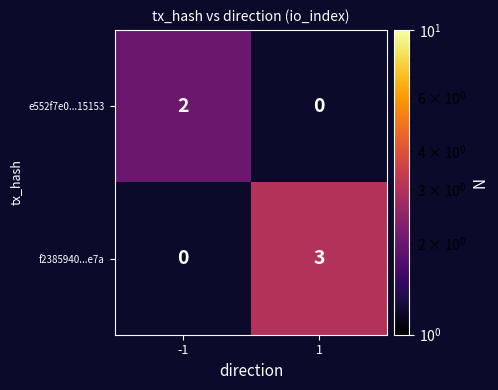

Is it true that e552f7e0...15153 equals 2 at -1?

True